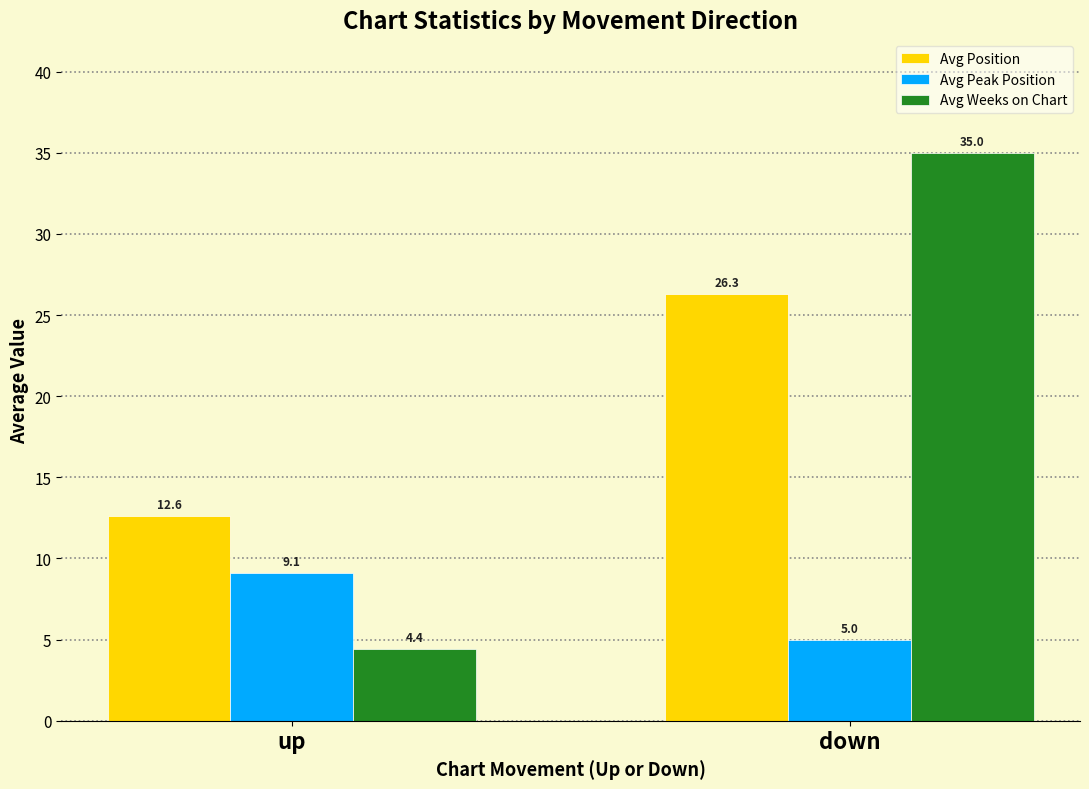

Reading left to right, transcribe all the data shown in this chart.

Avg Position: 12.6	26.3
Avg Peak Position: 9.1	5.0
Avg Weeks on Chart: 4.4	35.0